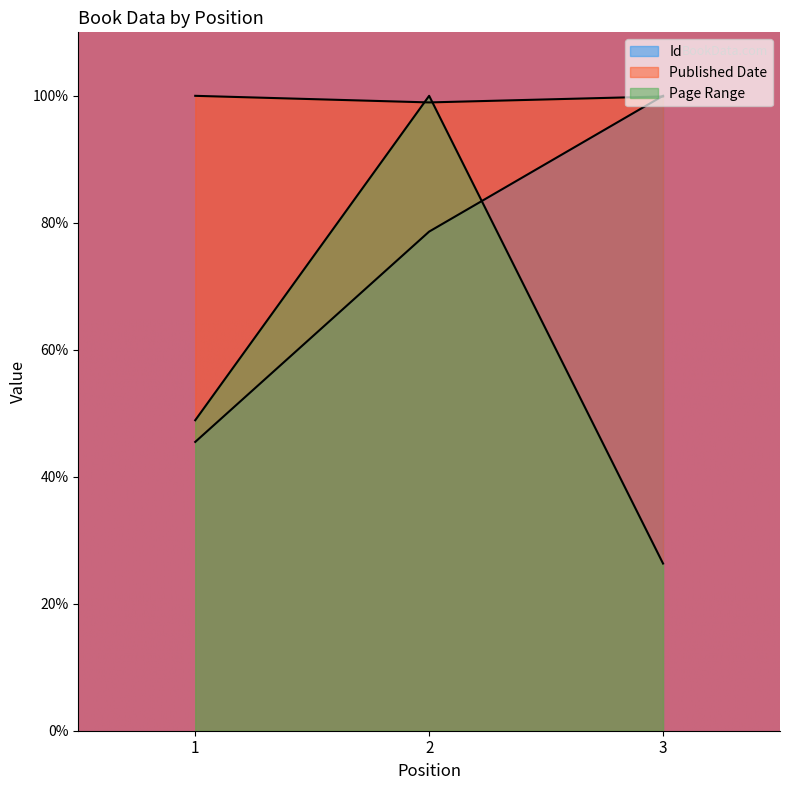

Reading left to right, extract all data points from this chart.

Id: 1=45.5	2=78.6	3=100.0
Published Date: 1=100.0	2=99.0	3=99.9
Page Range: 1=48.9	2=100.0	3=26.3